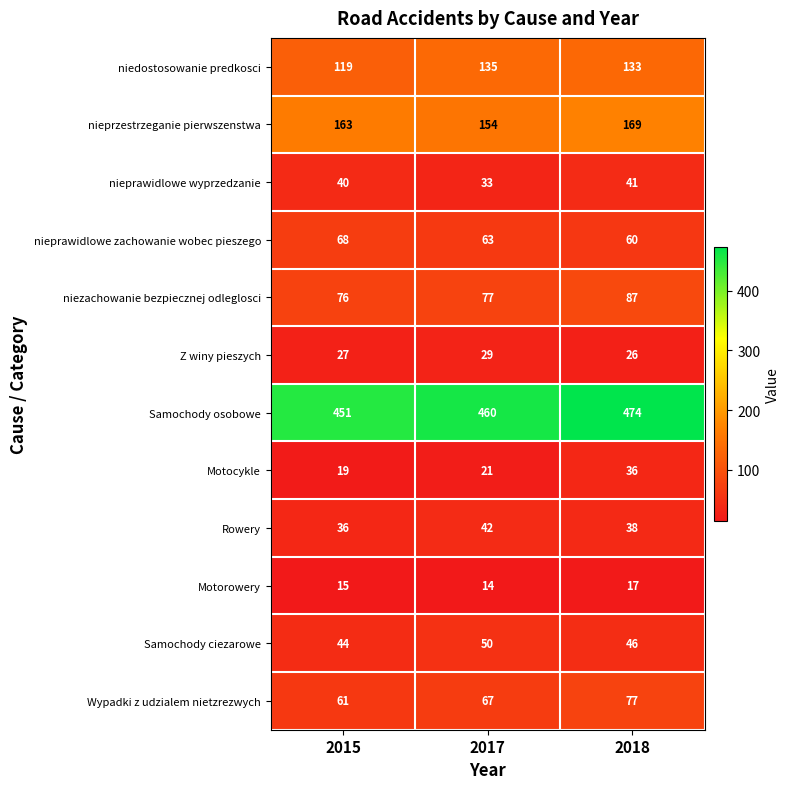

What is the sum of all niezachowanie bezpiecznej odleglosci values?

240